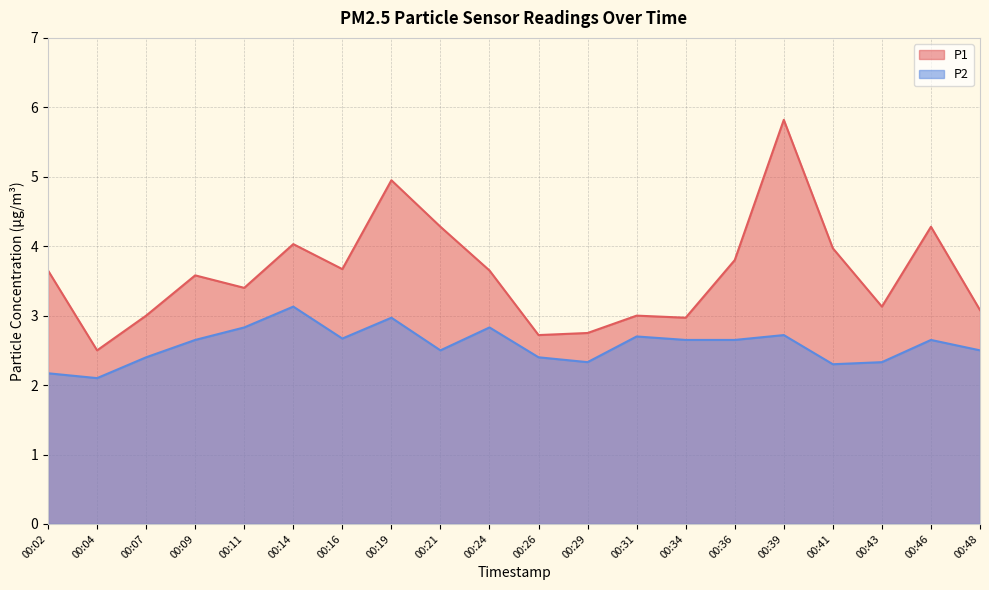

What is the spread (max minus min) of values at 00:09?

0.9